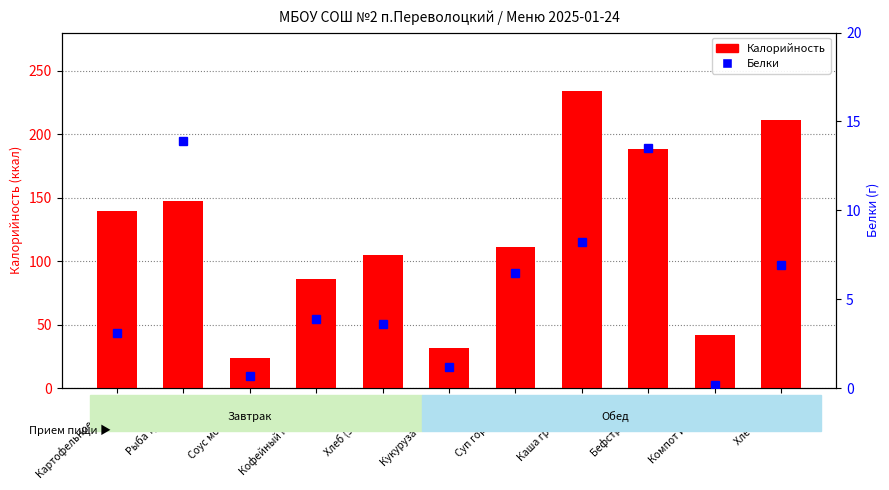

Are the bars grouped side by side (vs. stacked)?

Yes